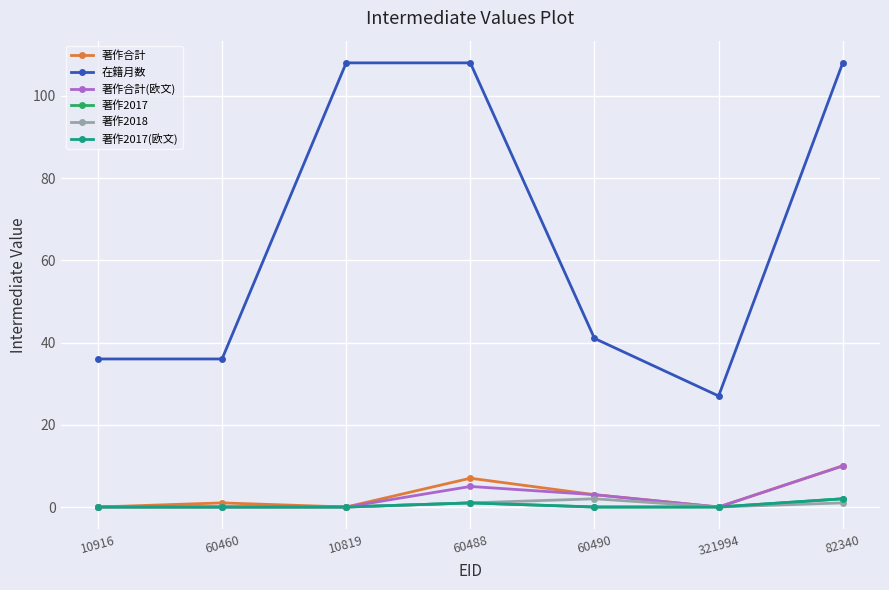

What is the label of the 4th point from the left?

60488